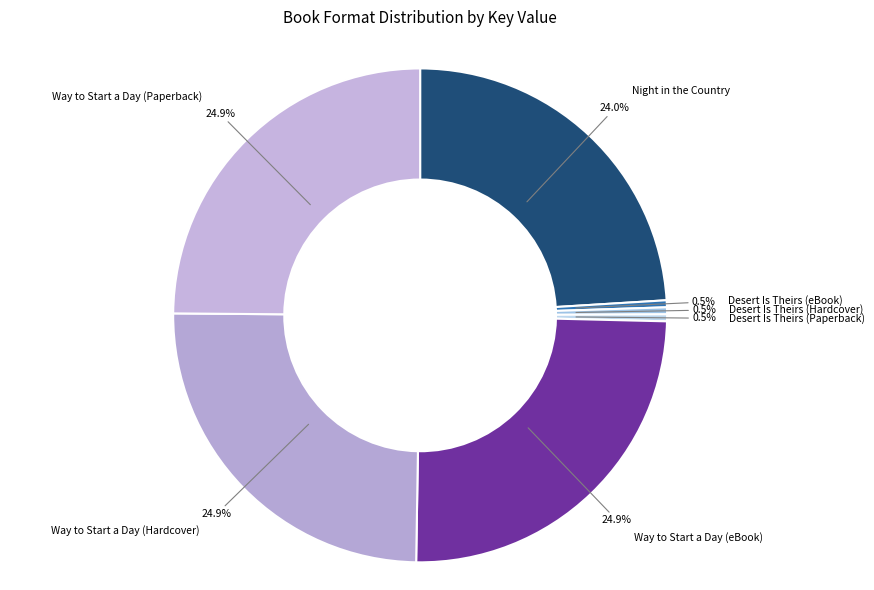

How much of the chart is everything except Night in the Country?

76.0%